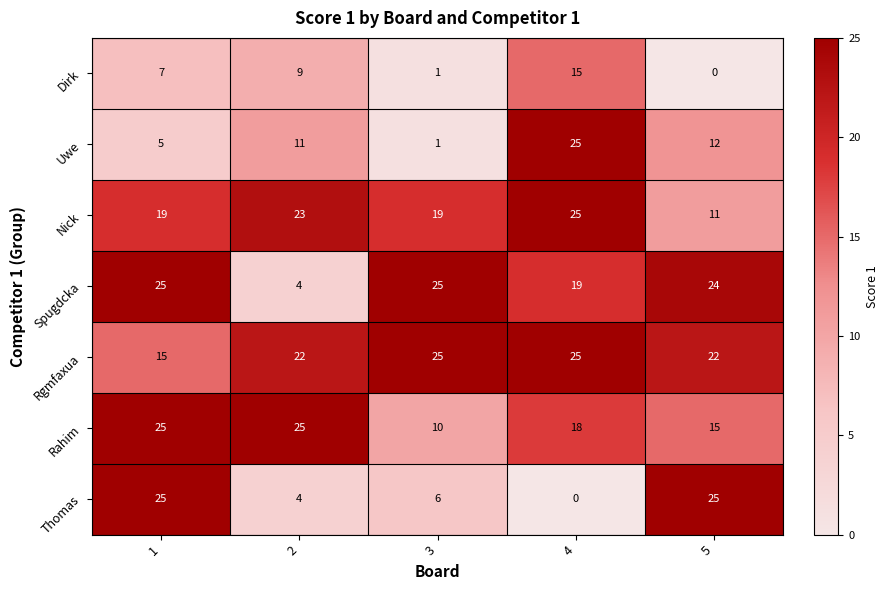

What is the total value across all series at 4?

127